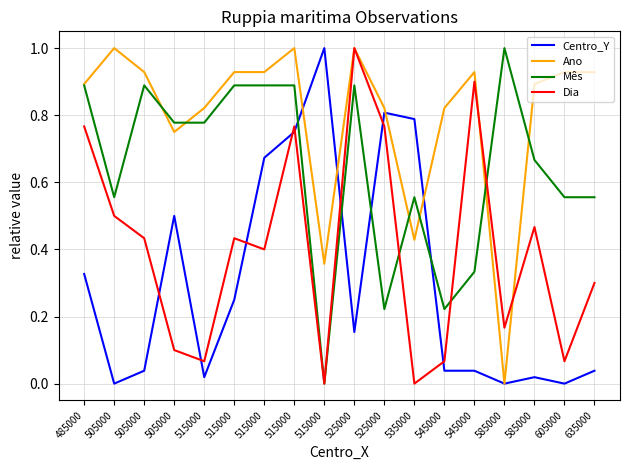

Which series has the largest total across all categories?

Ano